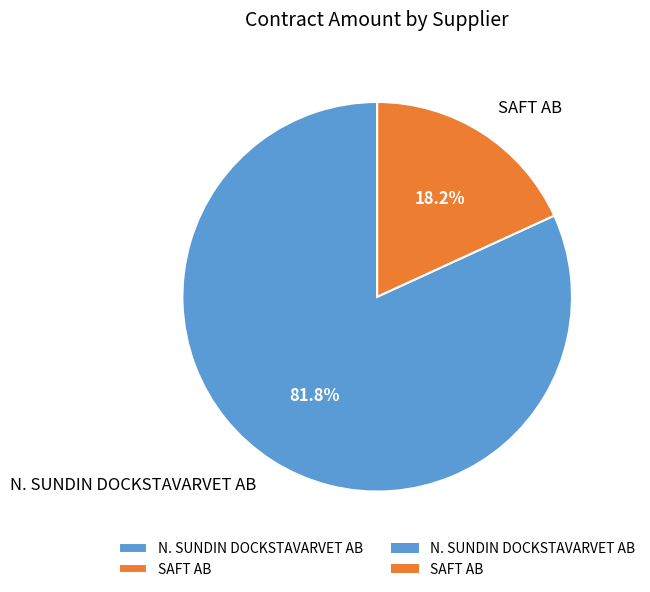

To the nearest percent, what portion does SAFT AB represent?

18%